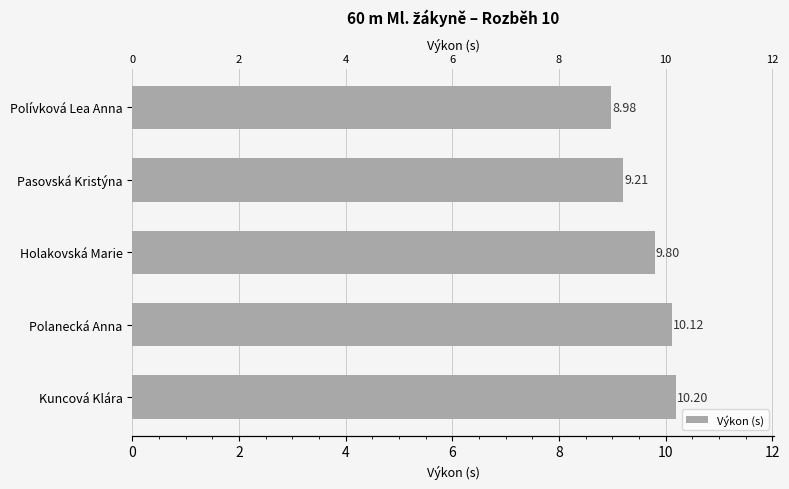

What is the value of the 2nd bar from the left?

10.1